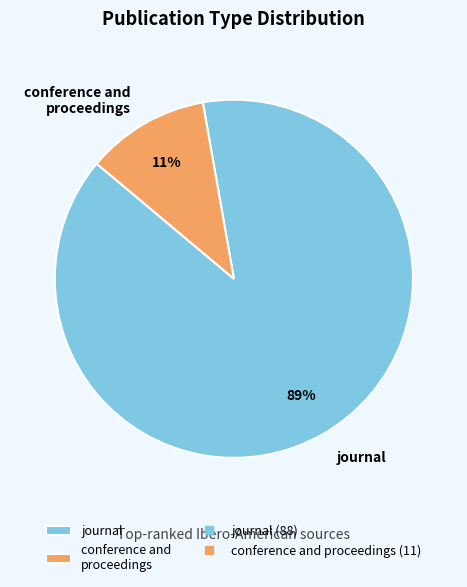

What is the largest slice in the pie chart?

journal